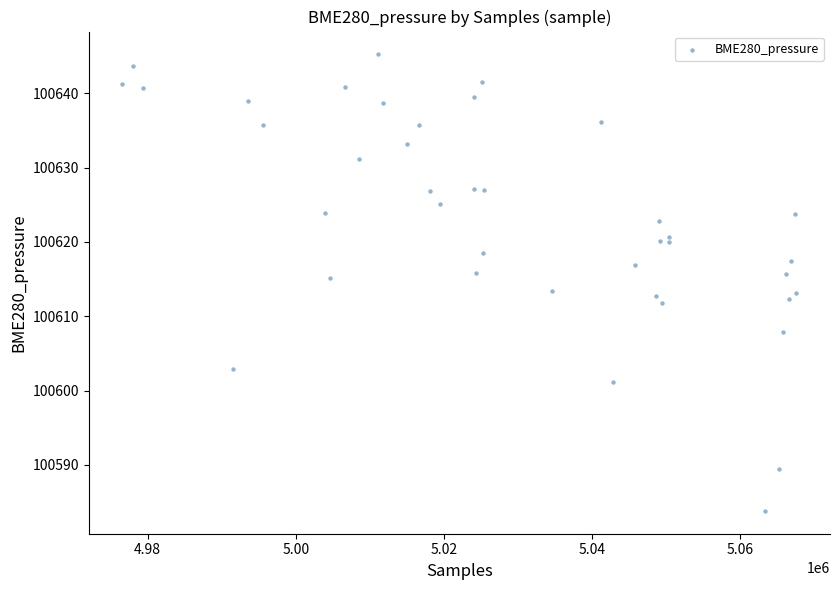

What is the range of X values (max minus min)?

90967.0